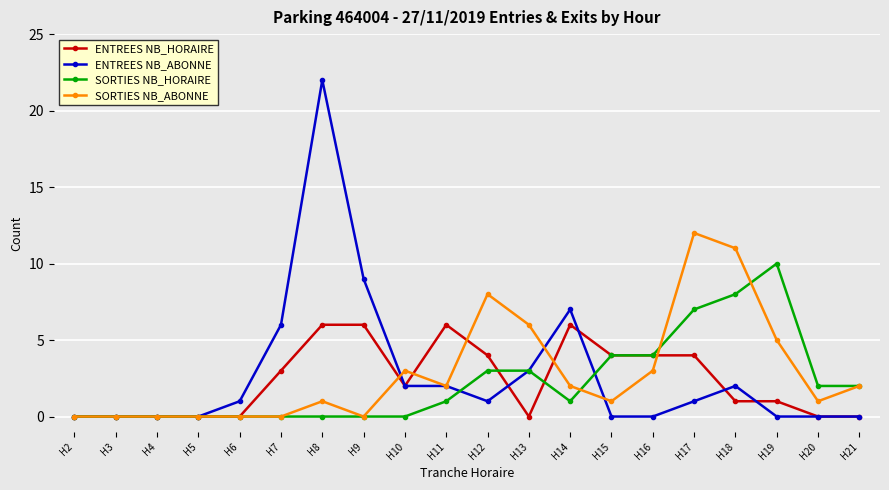

After their last crossing, which series has the higher values: ENTREES NB_ABONNE or SORTIES NB_ABONNE?

SORTIES NB_ABONNE